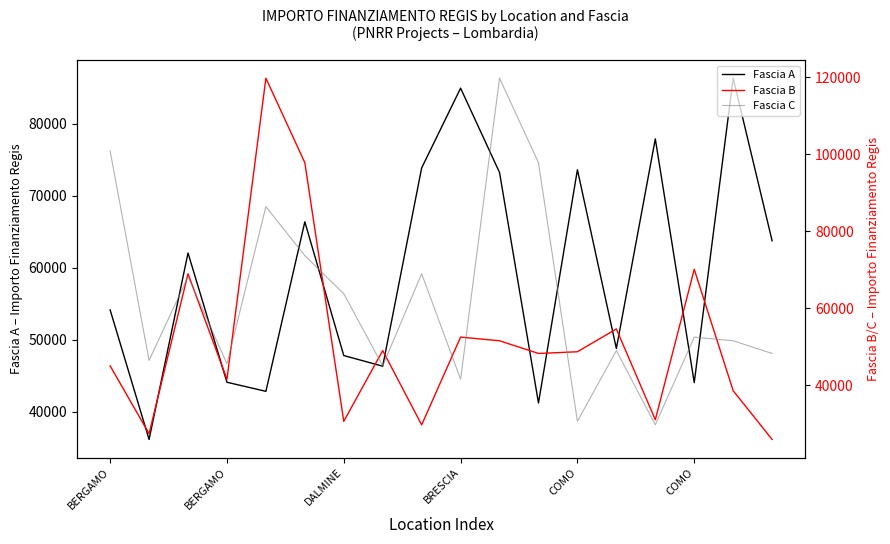

What is the total value across all series at 11?

187209.2